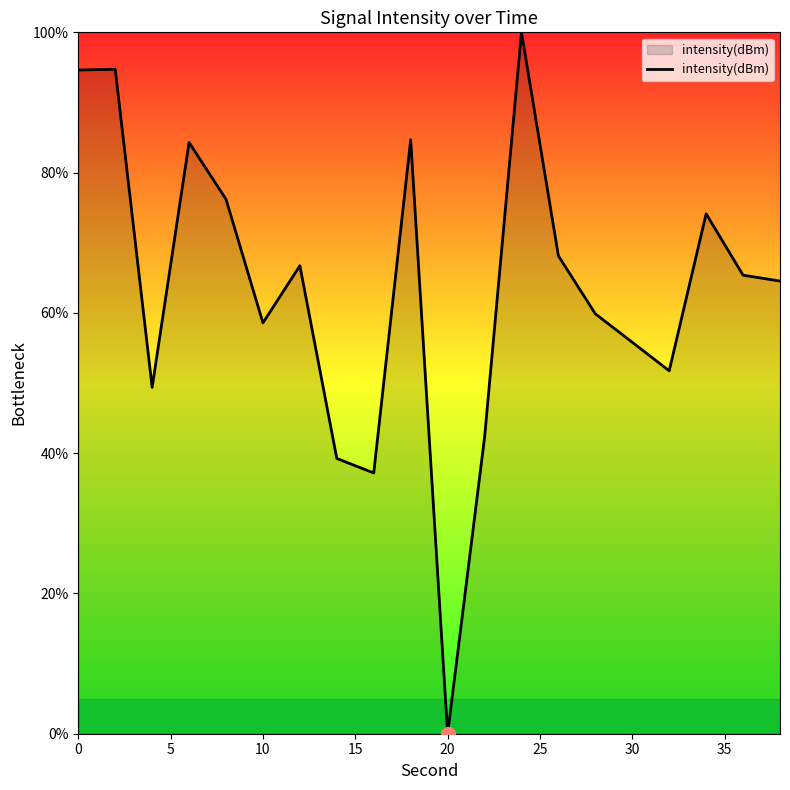

What is the greatest value displayed?

100.0